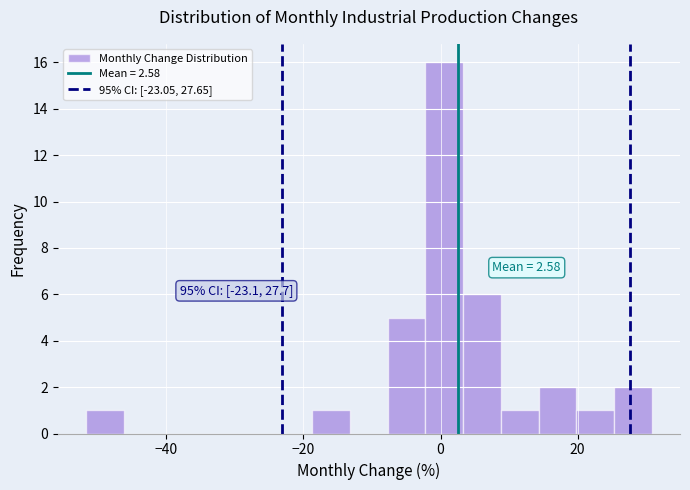

Read against the x-axis, roughly where is the centre of the tallest bar?

0